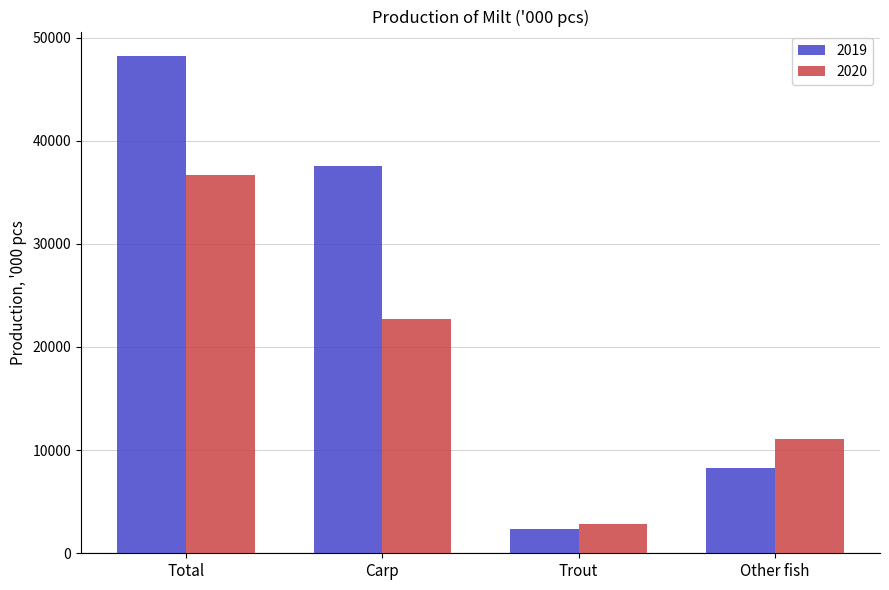

What is the total value across all series at Trout?

5251